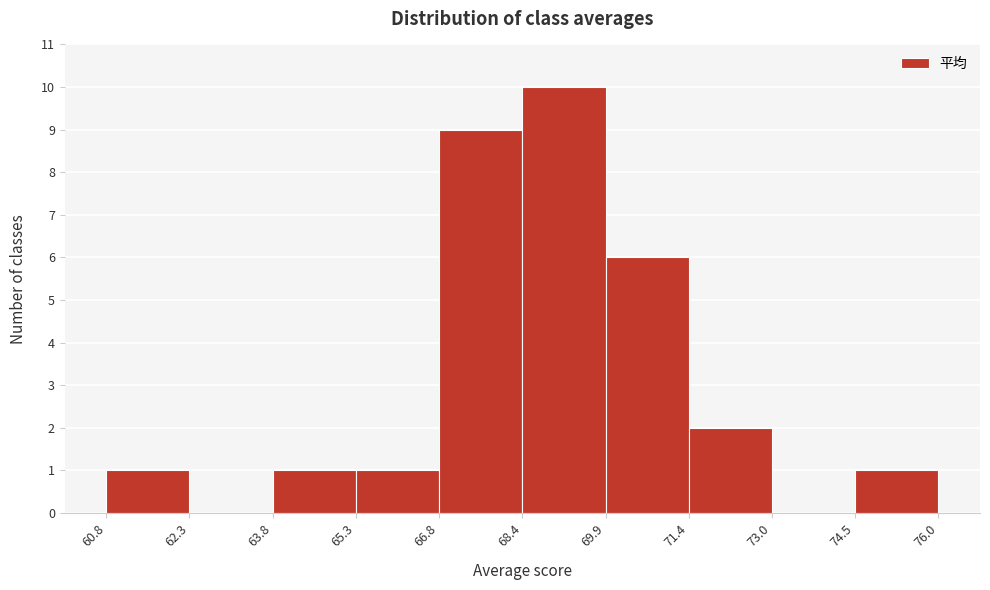

Over which range of the x-axis is the bar tallest?

68.4 to 69.9